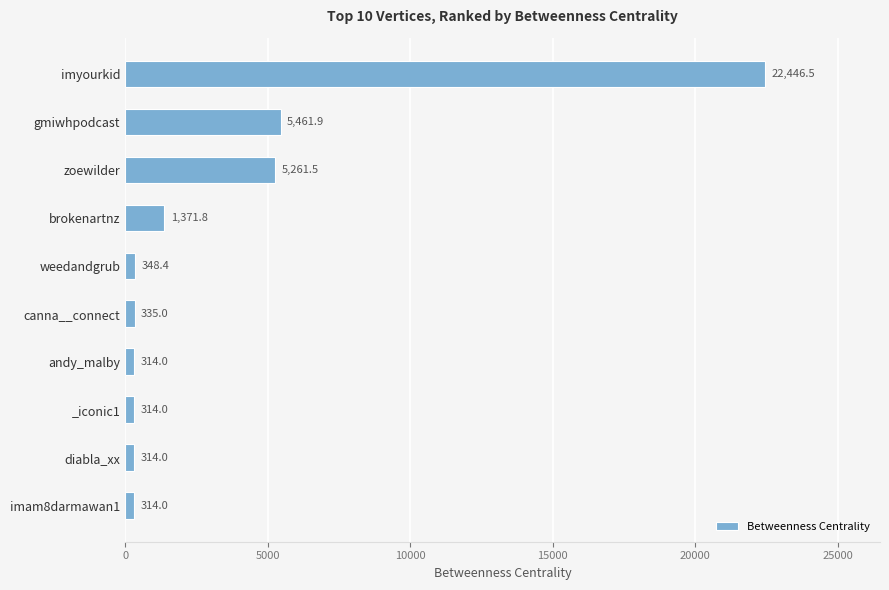

How many bars are there in total?

10